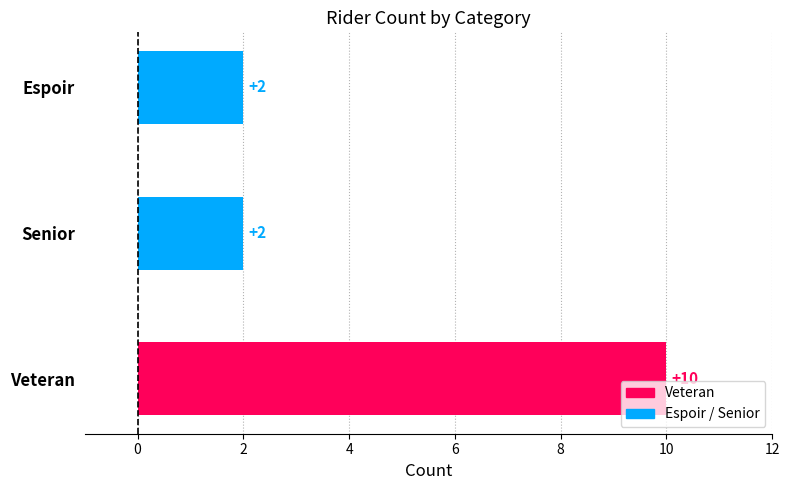

Count the values in the range 2 to 10.

3